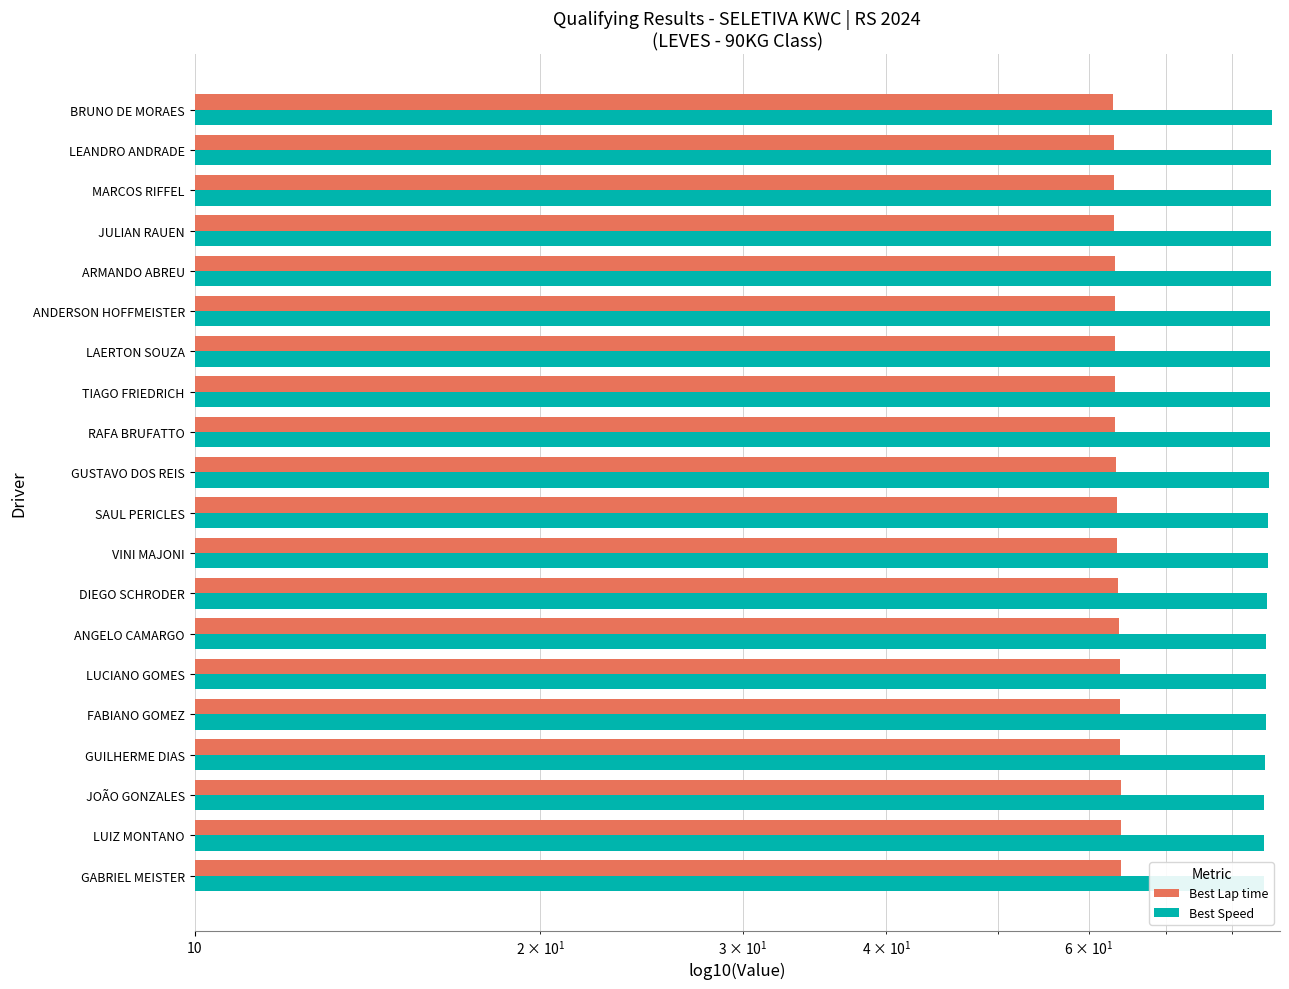

Which series has the widest spread of values?

Best Speed